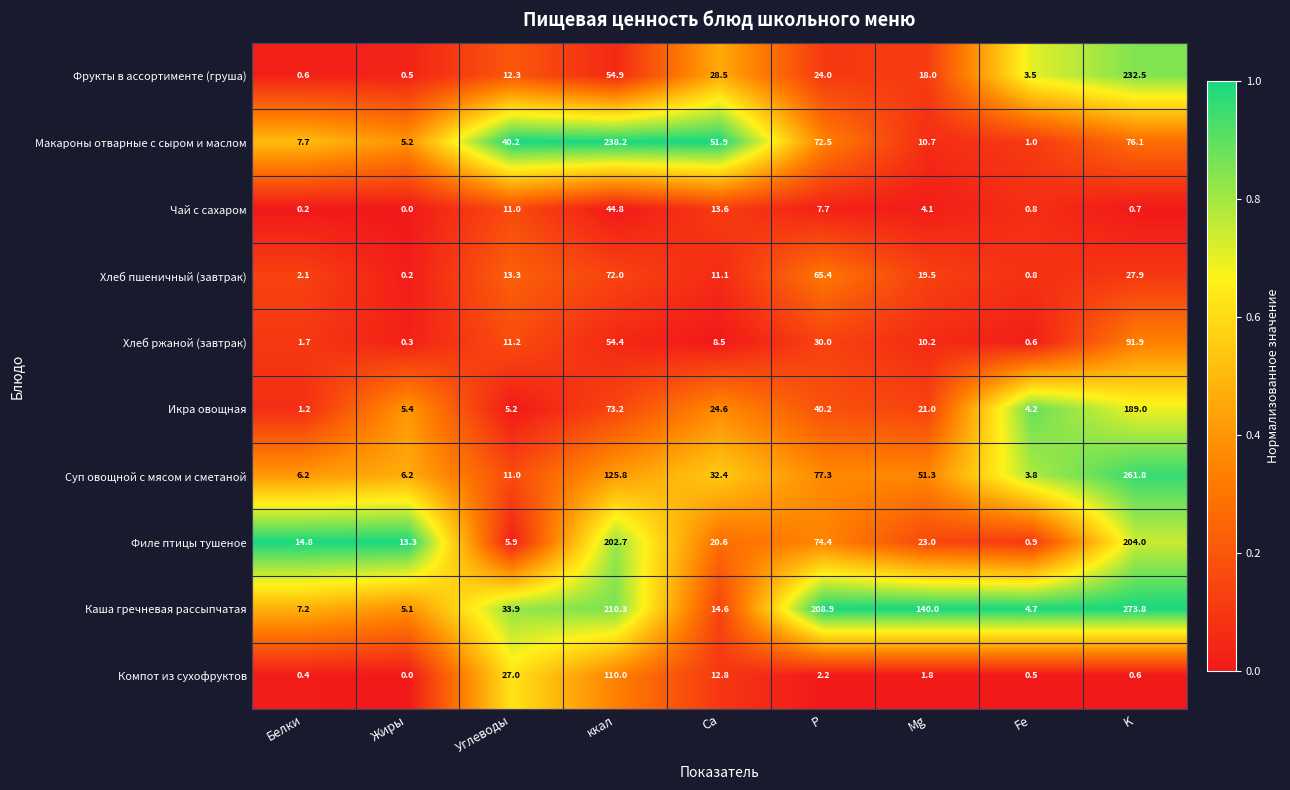

Count the number of data series in this chart.

10